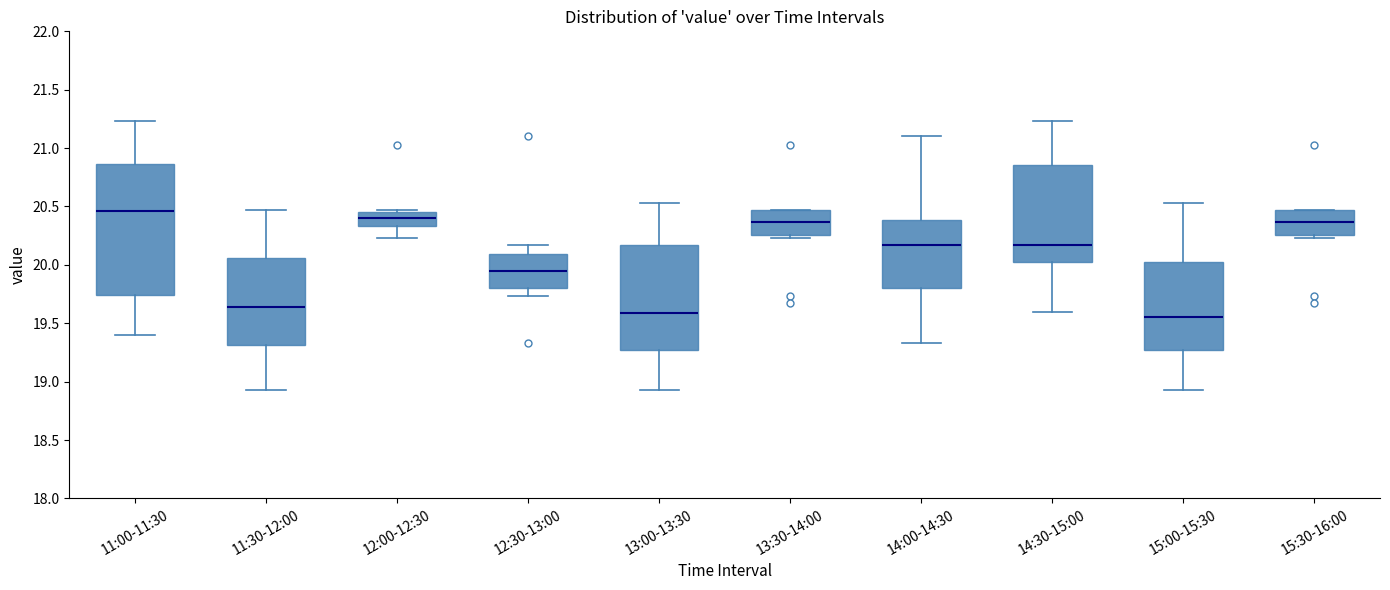

Comparing the boxes themselves (not the whiskers), which one is the tallest?

11:00-11:30